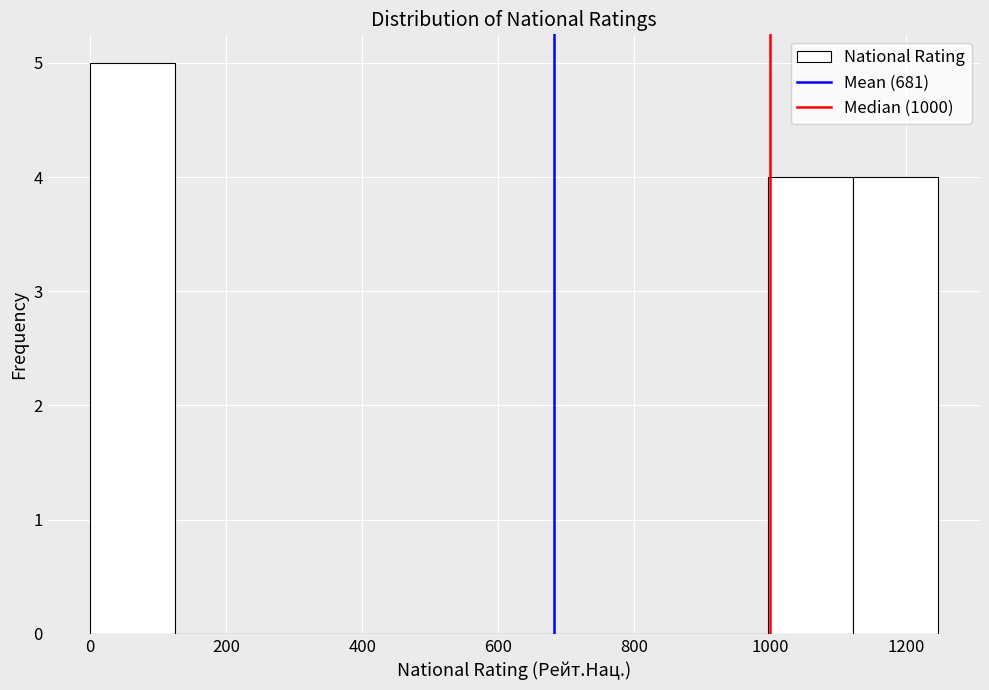

Which range on the x-axis has the tallest bar?

0 to 120